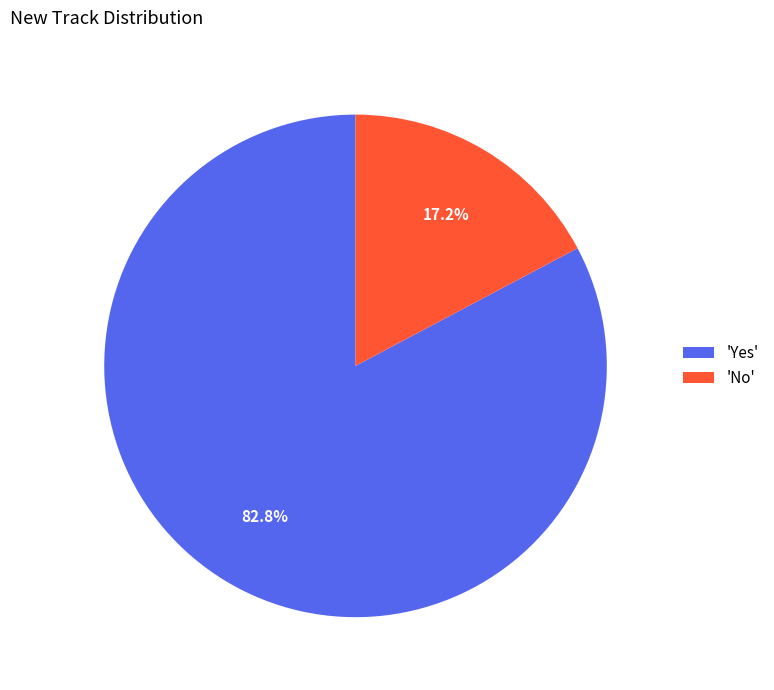

Approximately how many times larger is the value at 'Yes' compared to 'No'?

4.8